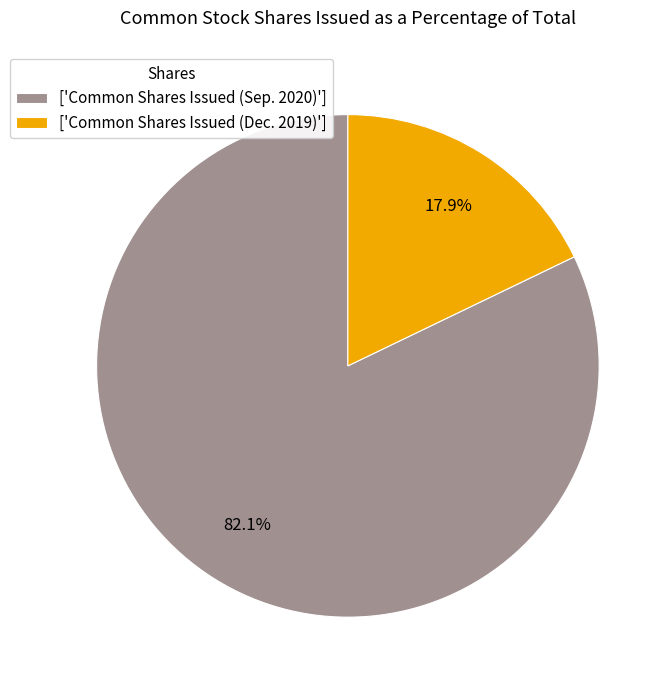

Is there a majority slice in this chart?

Yes